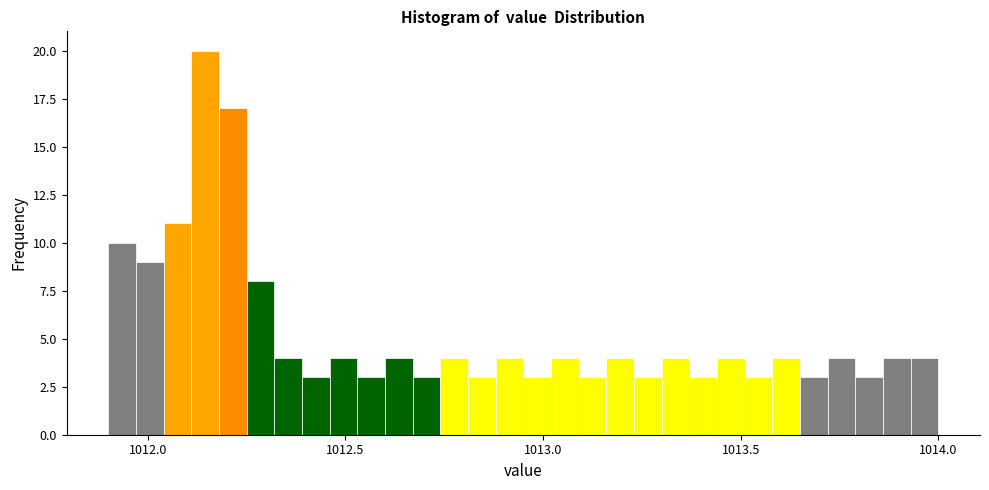

Read against the x-axis, roughly where is the centre of the tallest bar?

1012.15